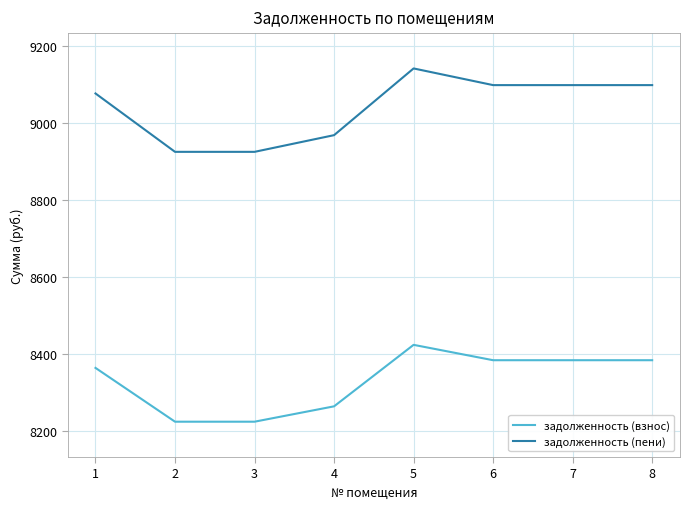

What is the highest value of the задолженность (взнос) series?

8423.1